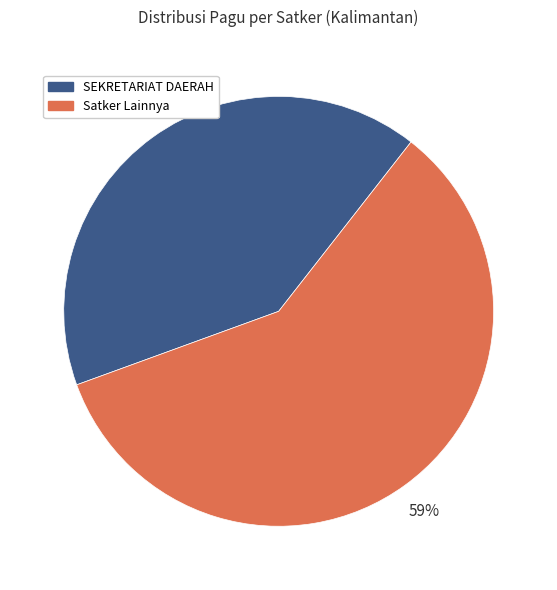

To the nearest percent, what is the difference between the largest and smallest slice percentages?

18%